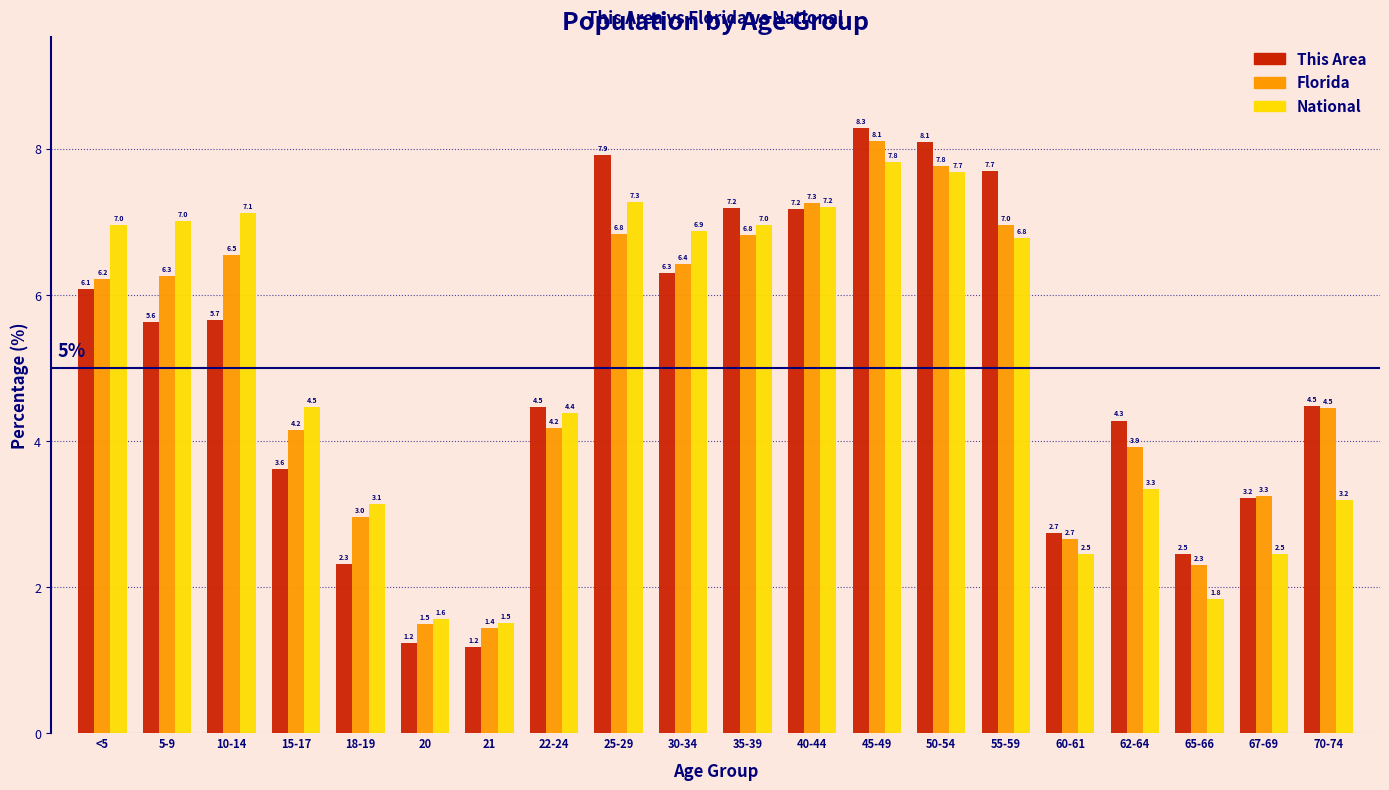

Reading right to left, transcribe all the data shown in this chart.

This Area: 70-74=4.5	67-69=3.2	65-66=2.5	62-64=4.3	60-61=2.7	55-59=7.7	50-54=8.1	45-49=8.3	40-44=7.2	35-39=7.2	30-34=6.3	25-29=7.9	22-24=4.5	21=1.2	20=1.2	18-19=2.3	15-17=3.6	10-14=5.7	5-9=5.6	<5=6.1
Florida: 70-74=4.5	67-69=3.3	65-66=2.3	62-64=3.9	60-61=2.7	55-59=7.0	50-54=7.8	45-49=8.1	40-44=7.3	35-39=6.8	30-34=6.4	25-29=6.8	22-24=4.2	21=1.4	20=1.5	18-19=3.0	15-17=4.2	10-14=6.5	5-9=6.3	<5=6.2
National: 70-74=3.2	67-69=2.5	65-66=1.8	62-64=3.3	60-61=2.5	55-59=6.8	50-54=7.7	45-49=7.8	40-44=7.2	35-39=7.0	30-34=6.9	25-29=7.3	22-24=4.4	21=1.5	20=1.6	18-19=3.1	15-17=4.5	10-14=7.1	5-9=7.0	<5=7.0